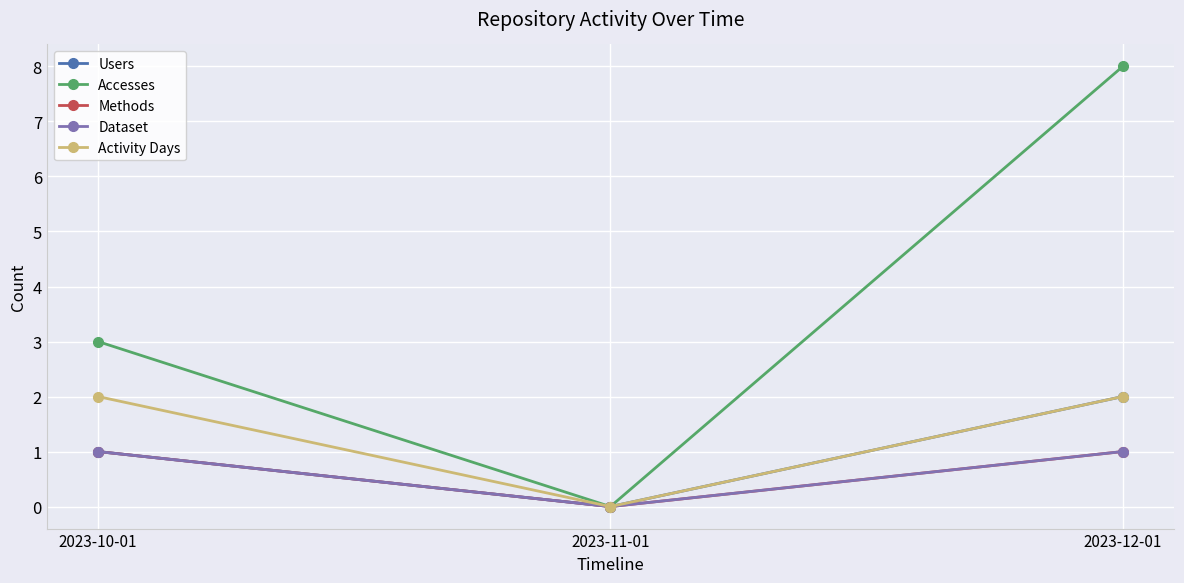

Is this an area chart (filled region under the line)?

No